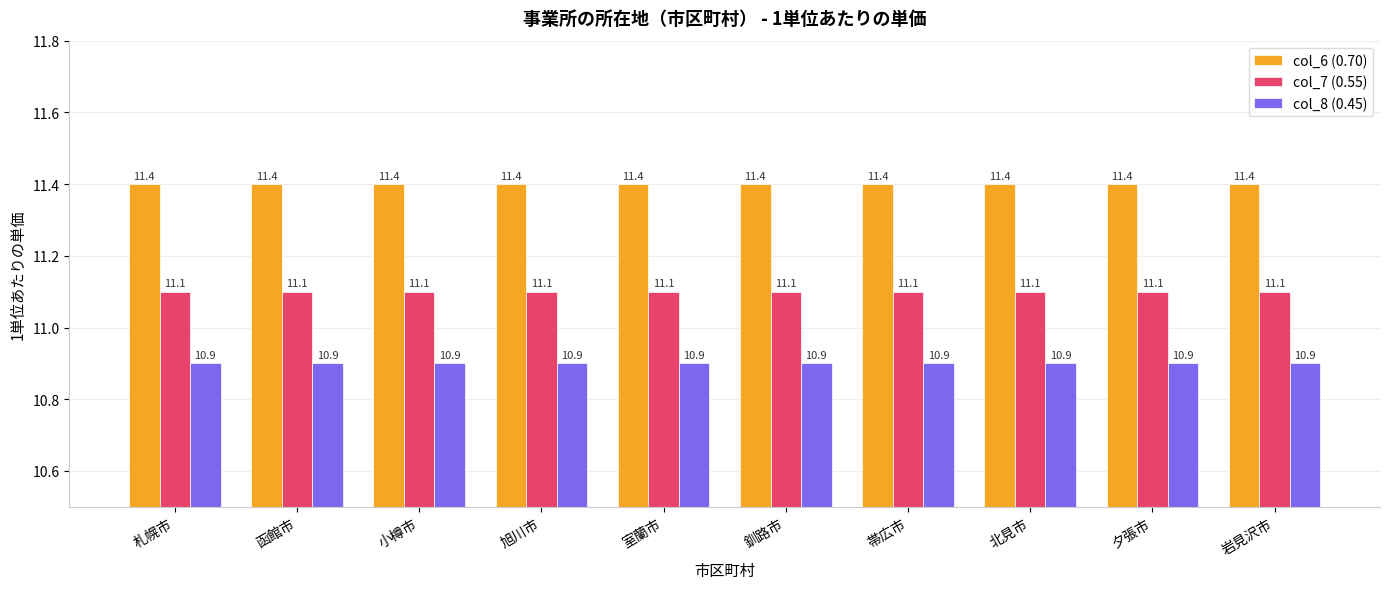

How many series are shown in this chart?

3